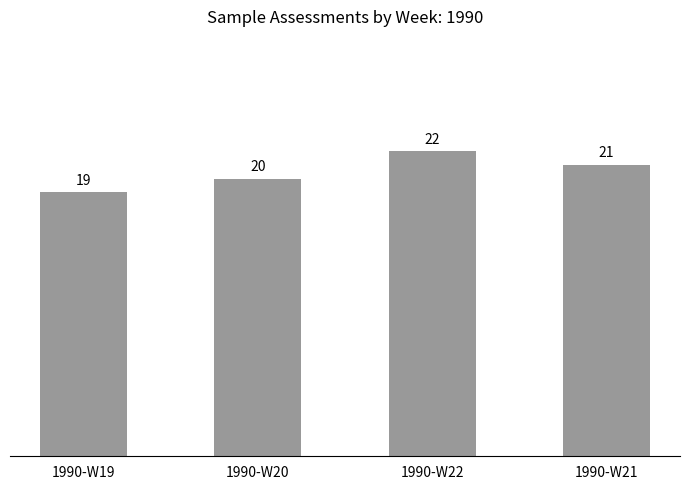

Count the number of data series in this chart.

1